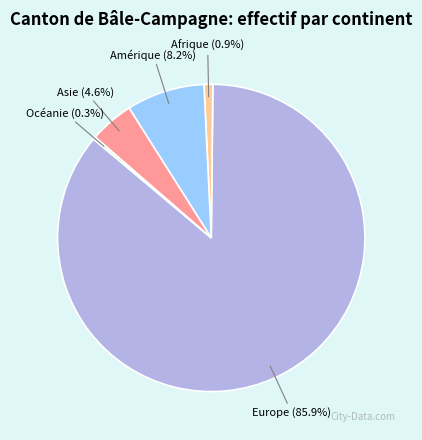

Approximately how many times larger is the value at Afrique compared to Asie?

0.2